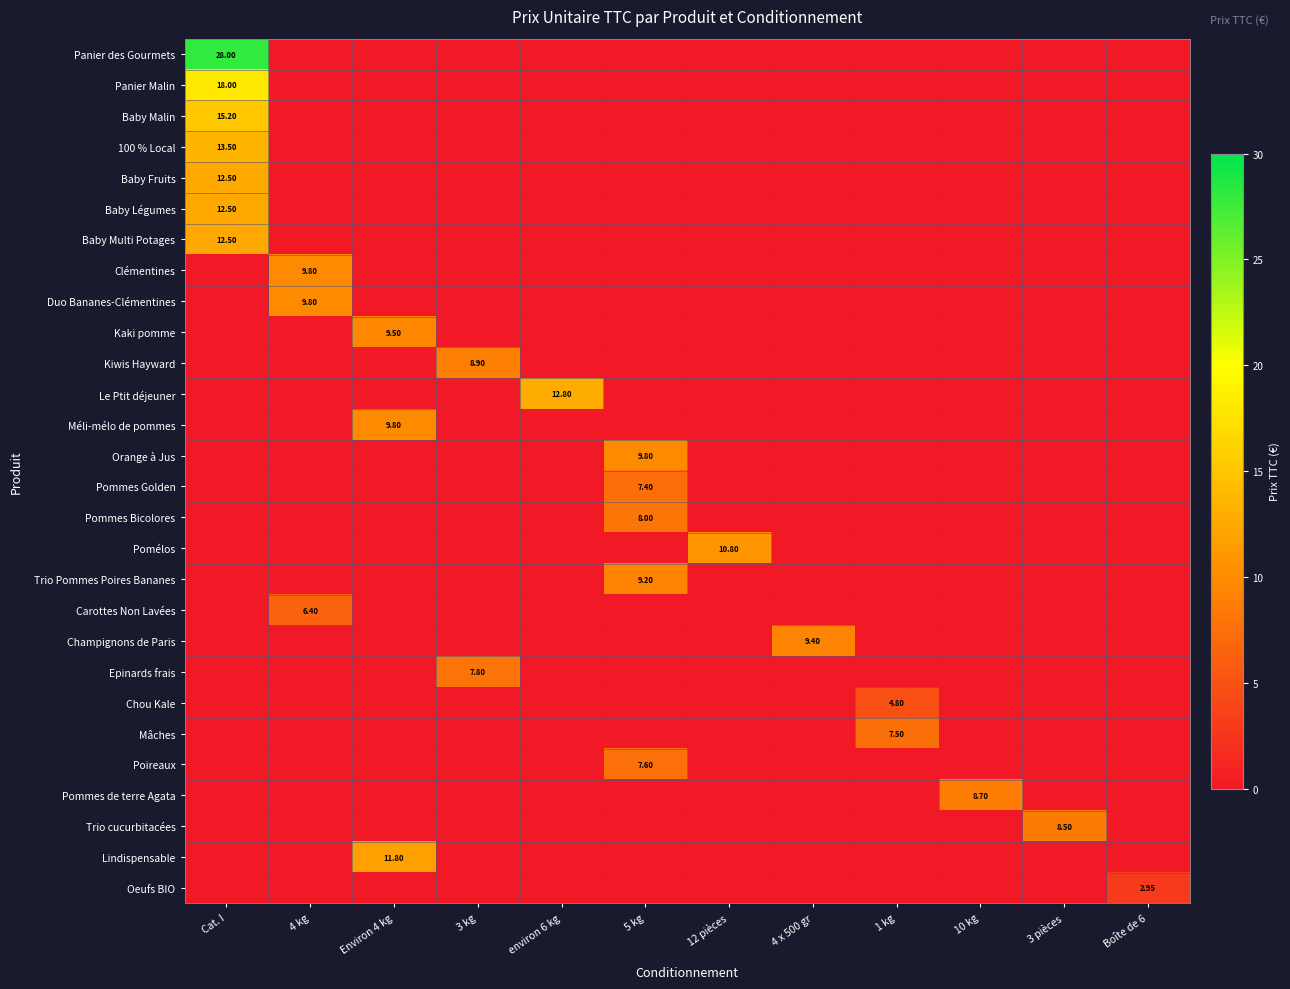

What is the difference between the Pomélos values at environ 6 kg and 12 pièces?

10.8